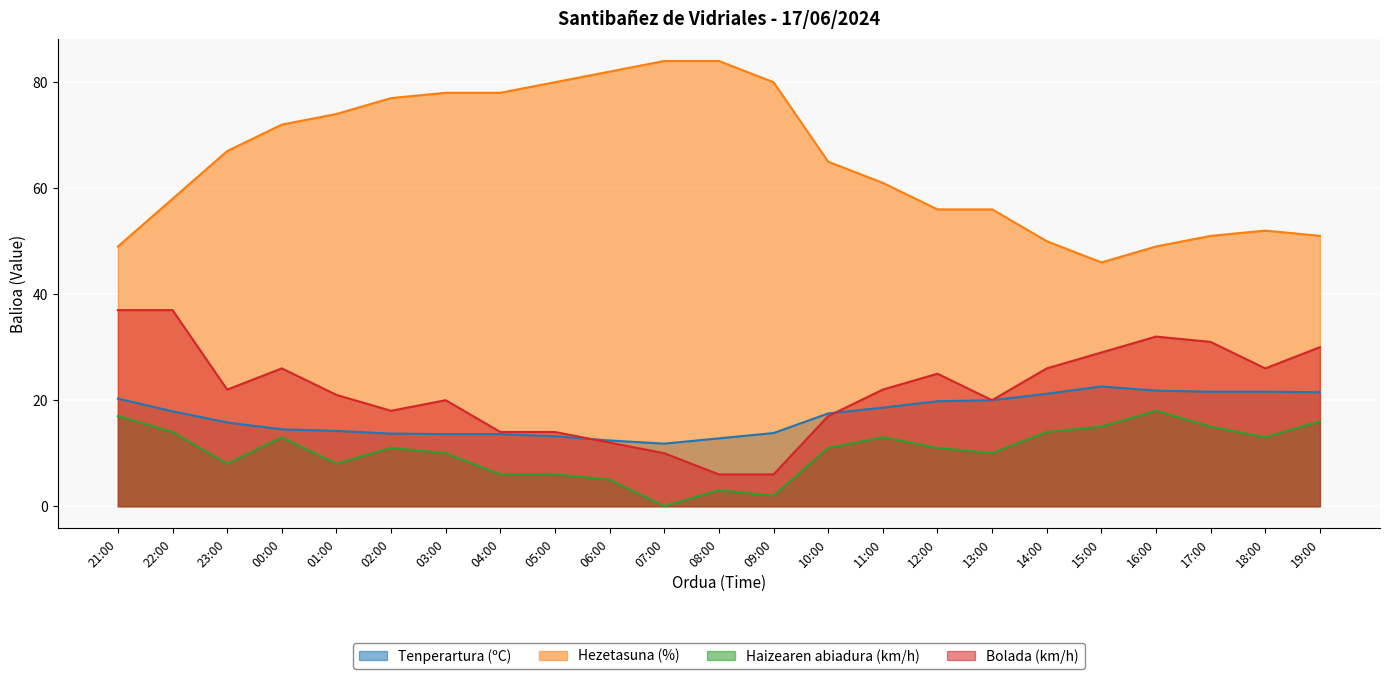

What is the label of the 12th point from the left?

08:00